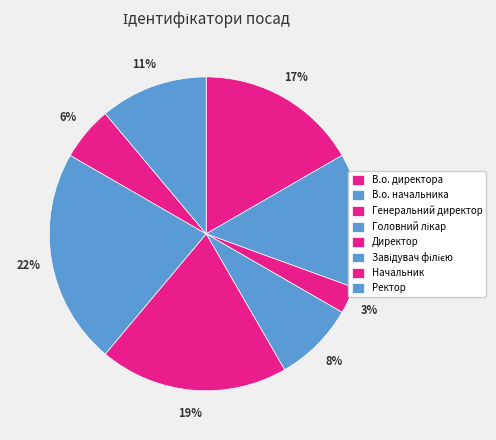

Is В.о. начальника the majority of the pie?

No